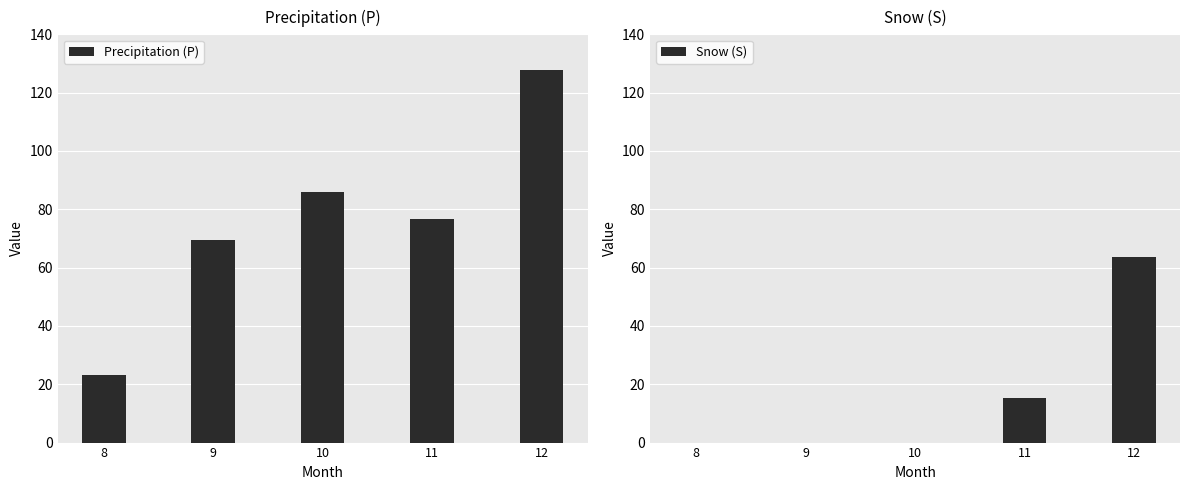

What is the spread (max minus min) of values at 10?

85.8